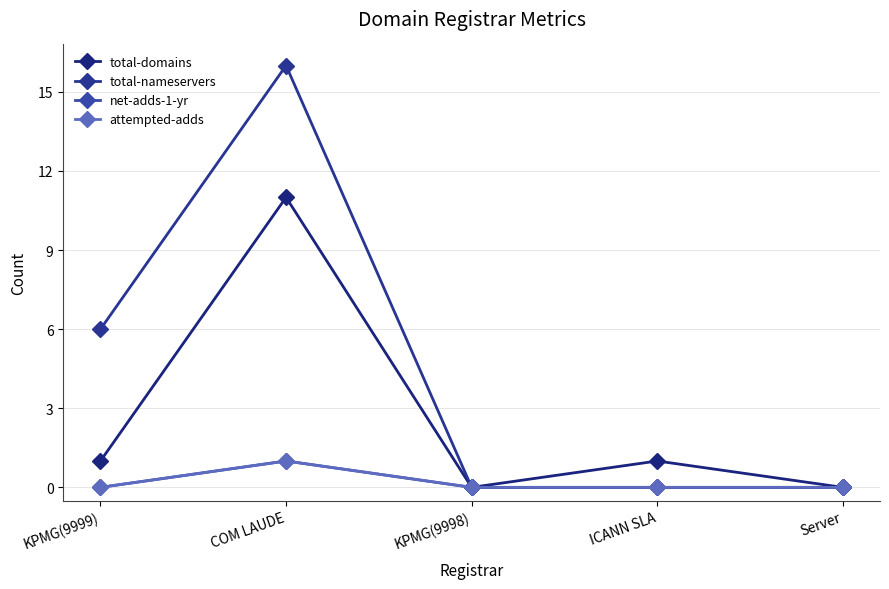

What position from the left is KPMG(9999)?

1